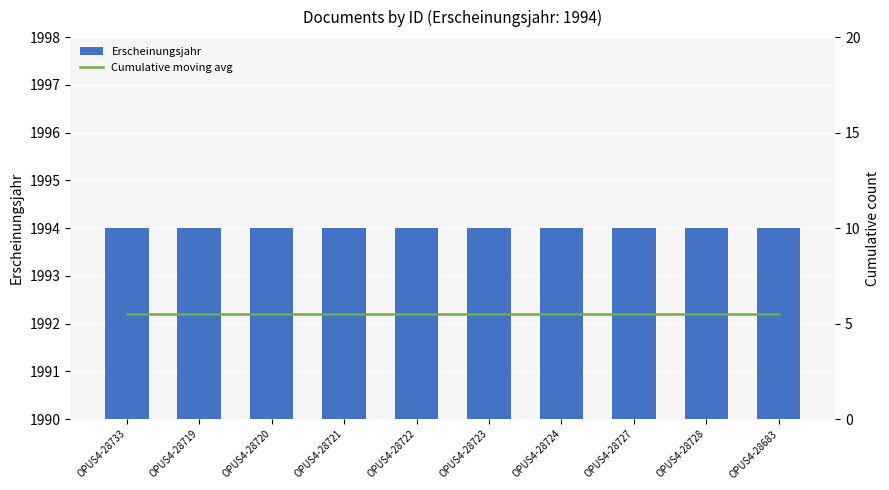

What is the sum of the Cumulative moving avg values at OPUS4-28727 and OPUS4-28683?

11.0